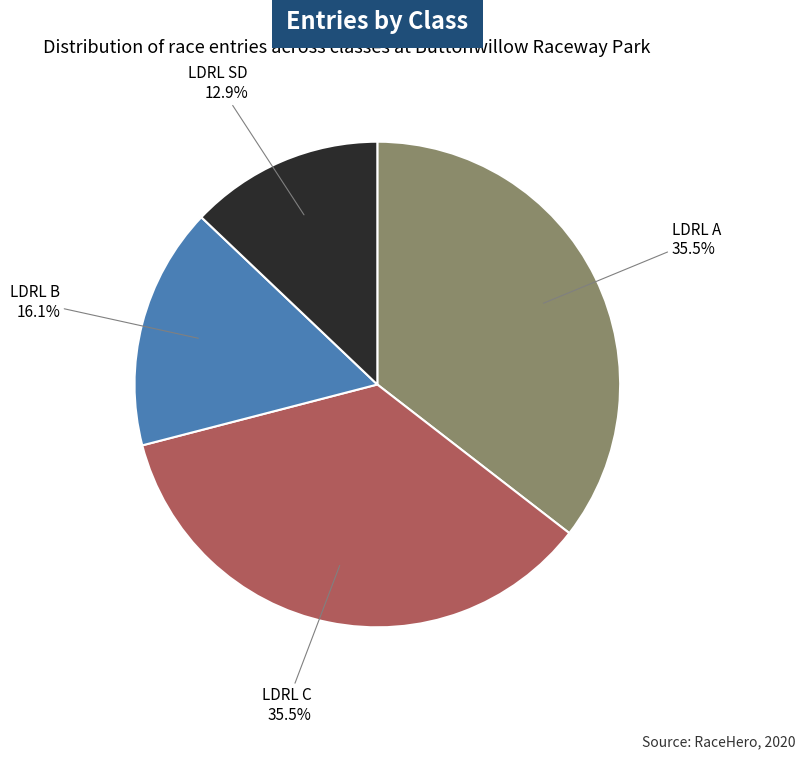

Does LDRL SD account for over 50% of the chart?

No